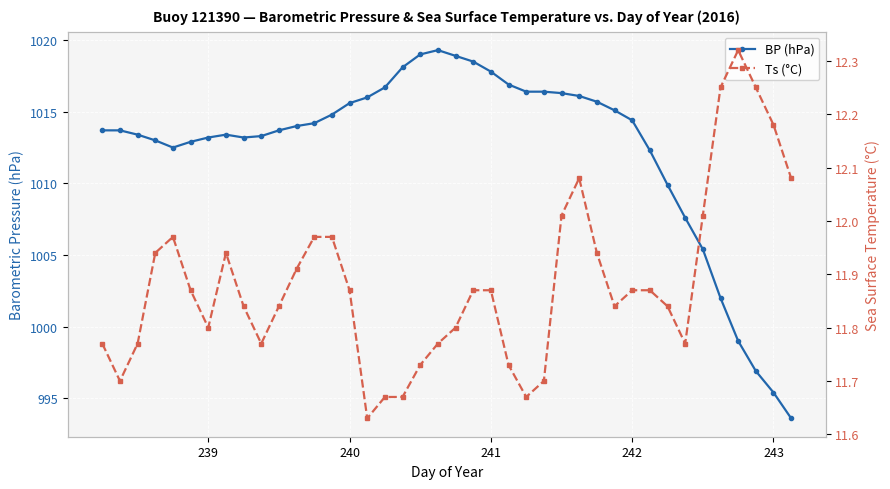

Is it true that BP (hPa) equals 309.5 at 242?

False